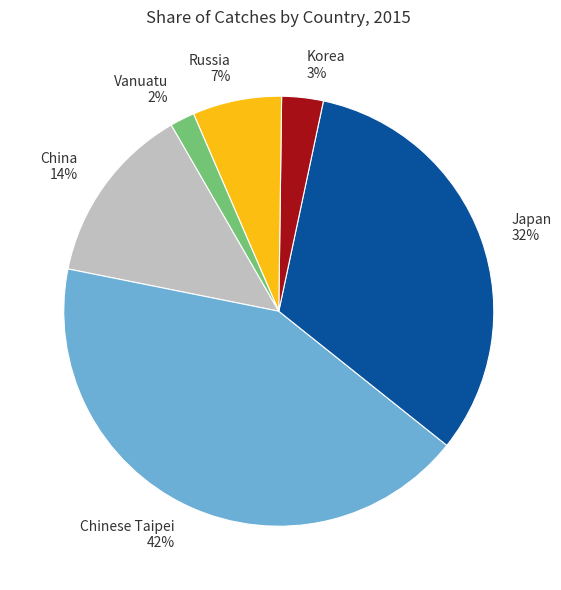

Is there a majority slice in this chart?

No